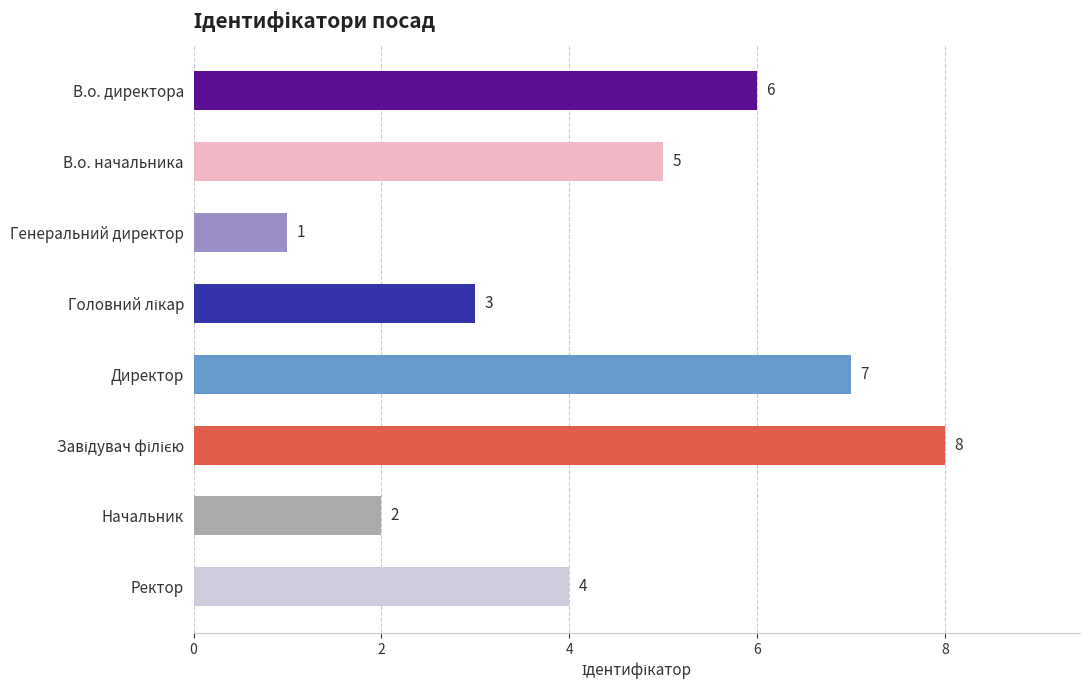

Are the bars grouped side by side (vs. stacked)?

No